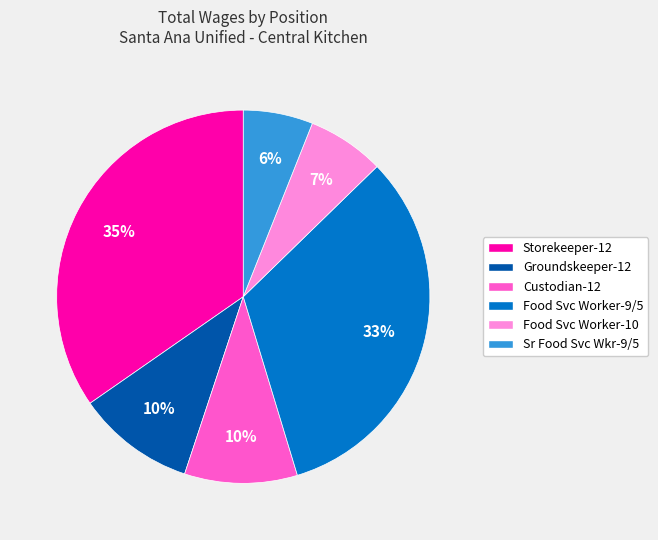

What percentage is the Groundskeeper-12 slice, to the nearest percent?

10%